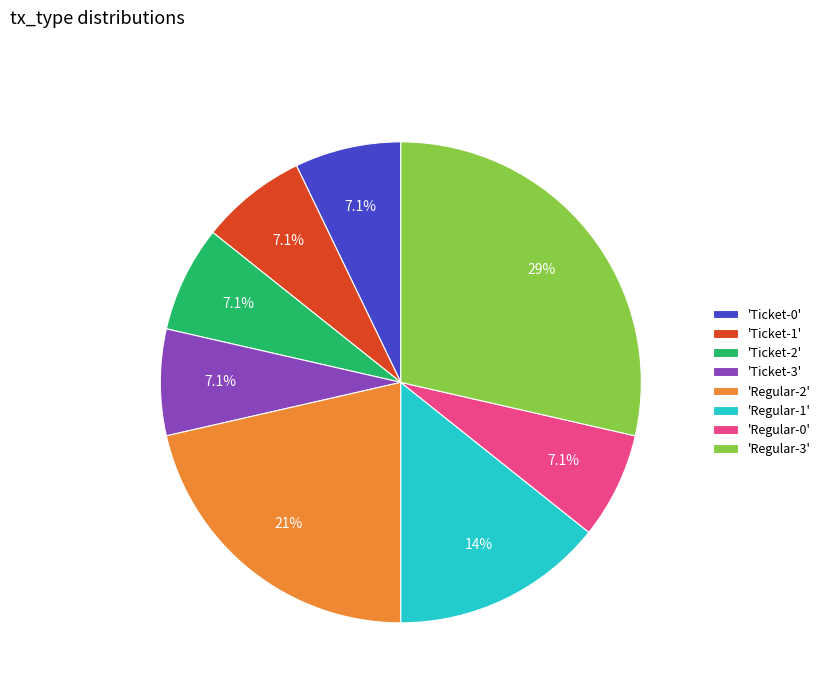

Does any single category account for the majority?

No